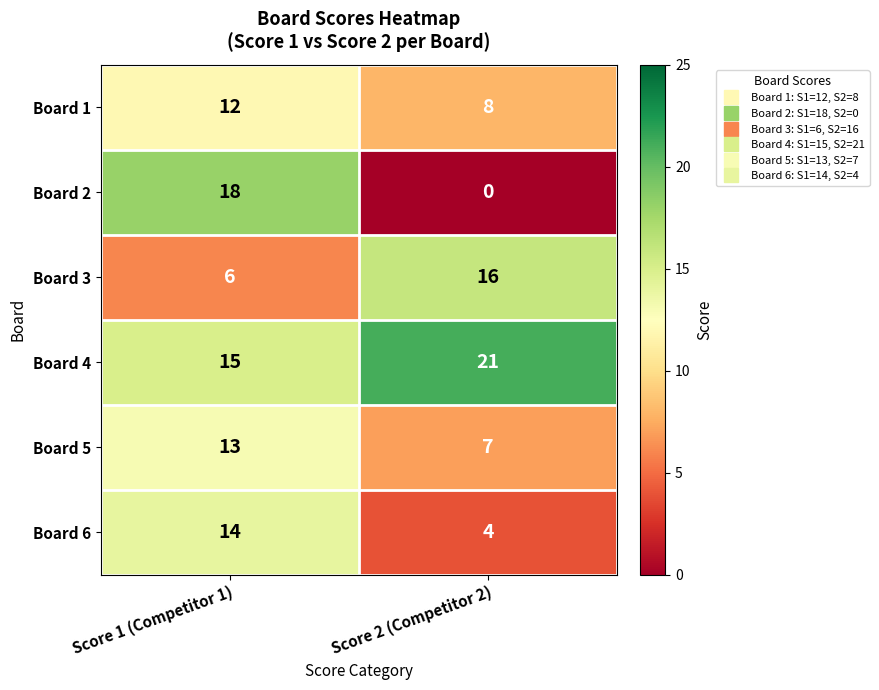

What is the sum of the Board 4 values at Score 1 (Competitor 1) and Score 2 (Competitor 2)?

36